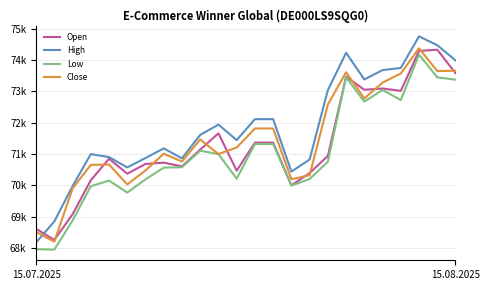

Where is the first local maximum for Low?

4